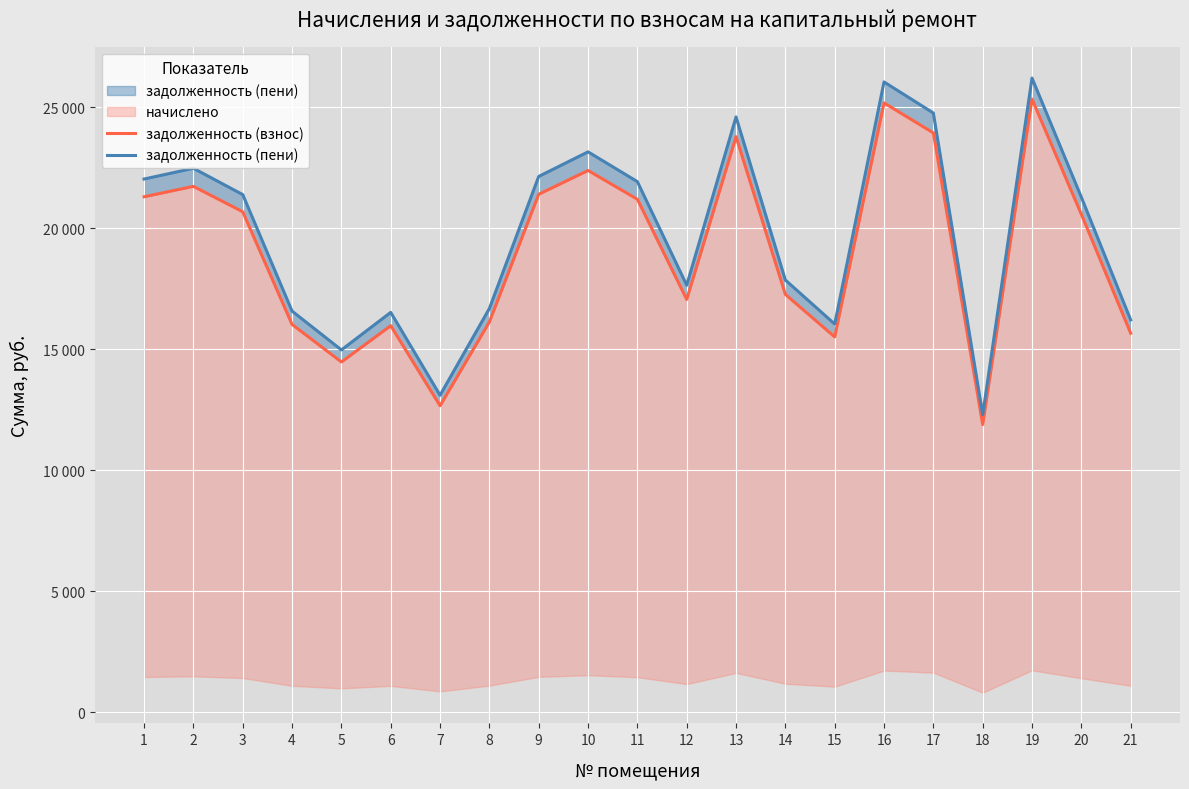

How many data points in задолженность (пени) are above 21286?

11